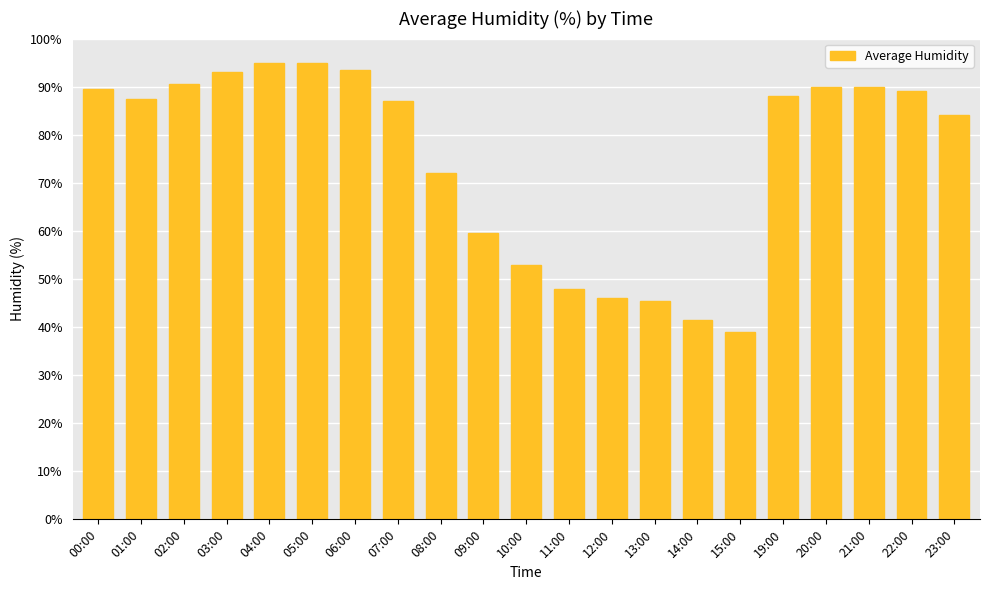

Read the value at 10:00.

53.0